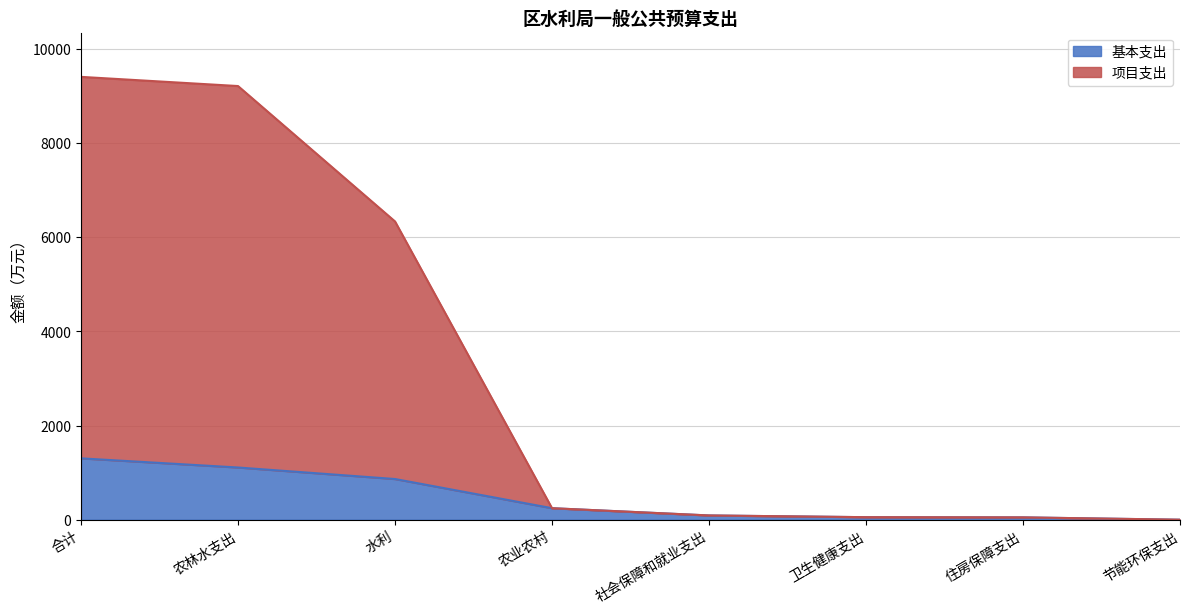

The value of 基本支出 at 农林水支出 is 642.2. True or false?

False